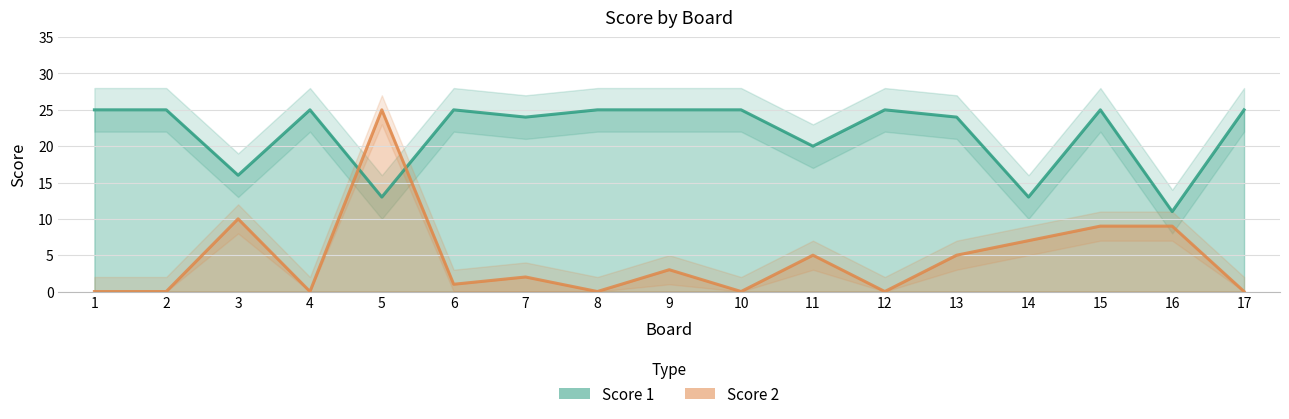

Is the value of Score 1 at 2 greater than the value of Score 2 at 9?

Yes